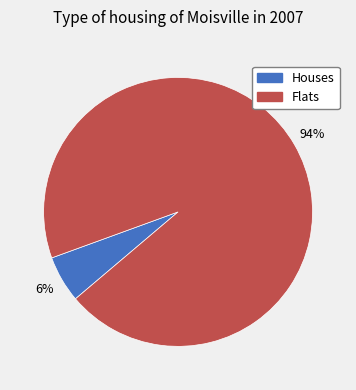

The Houses slice represents 6% of the pie. True or false?

True